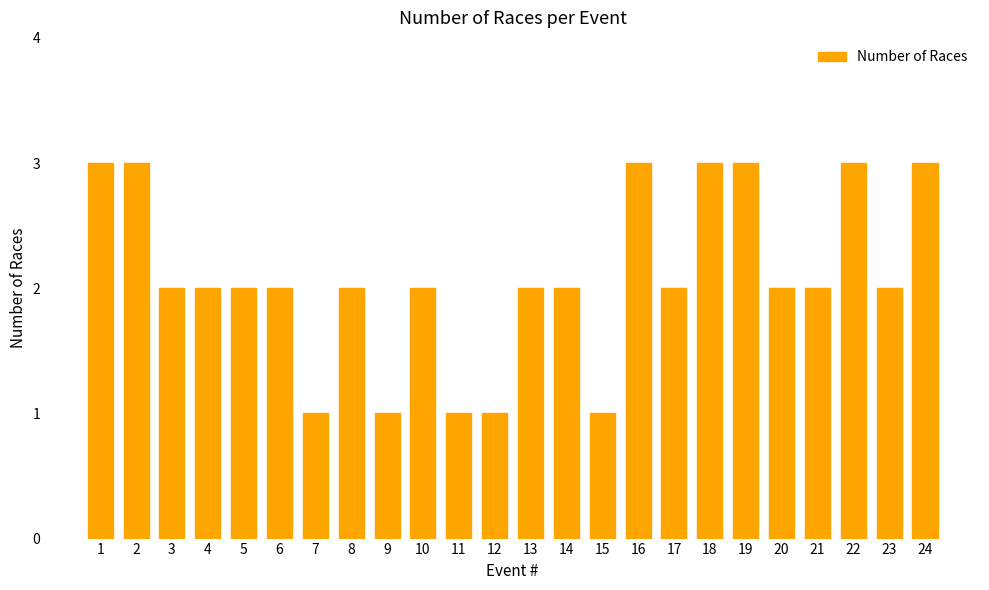

What is the value of the 11th bar from the left?

1